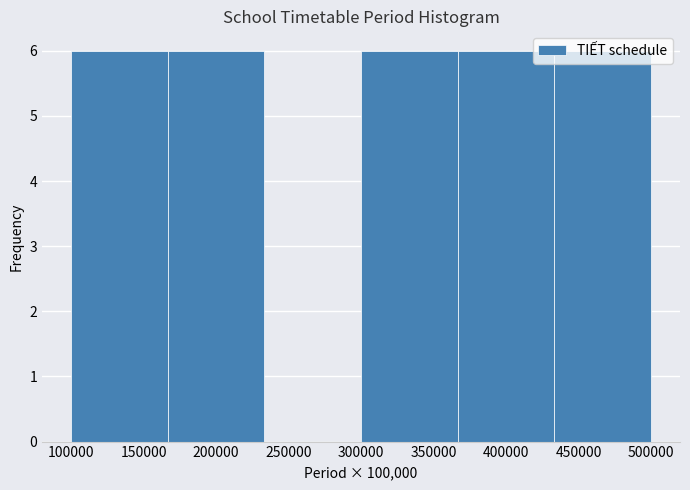

Reading left to right, transcribe this chart: for each bar, give the range it covers on the x-axis and its height. Neither the bar edges nor the heights are printed on the chart, so give them approximately, as read against the axes.

100000 to 165000: 6
165000 to 235000: 6
235000 to 300000: 0
300000 to 365000: 6
365000 to 435000: 6
435000 to 500000: 6